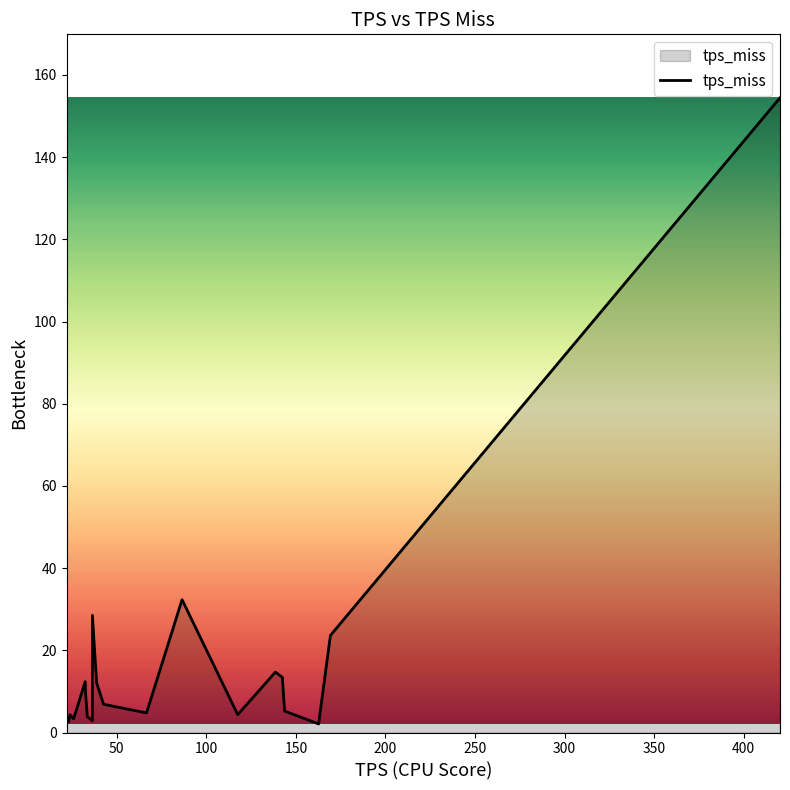

What is the maximum value shown in the chart?

154.4